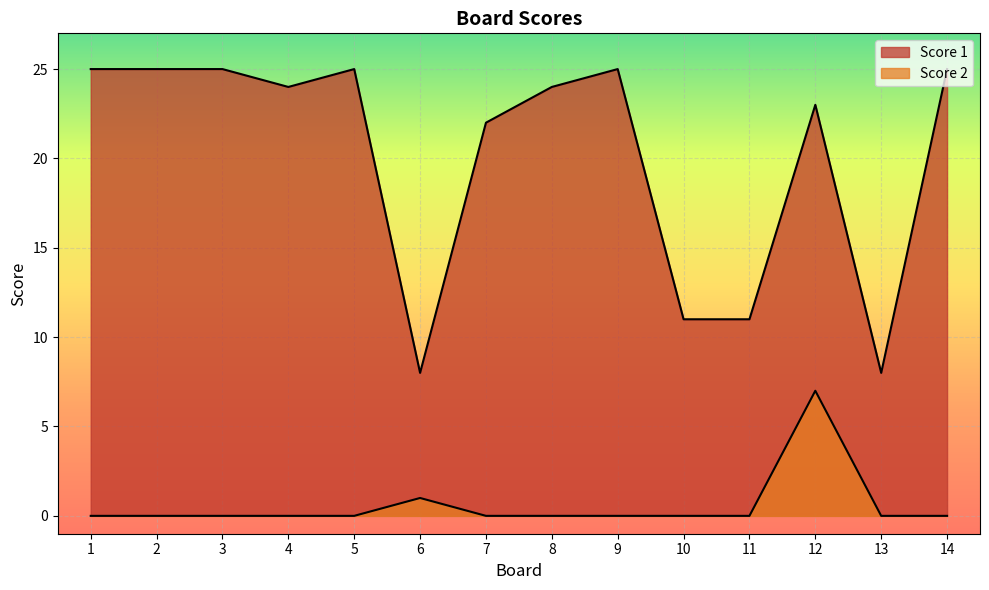

Which series changed the most between 8 and 9?

Score 1